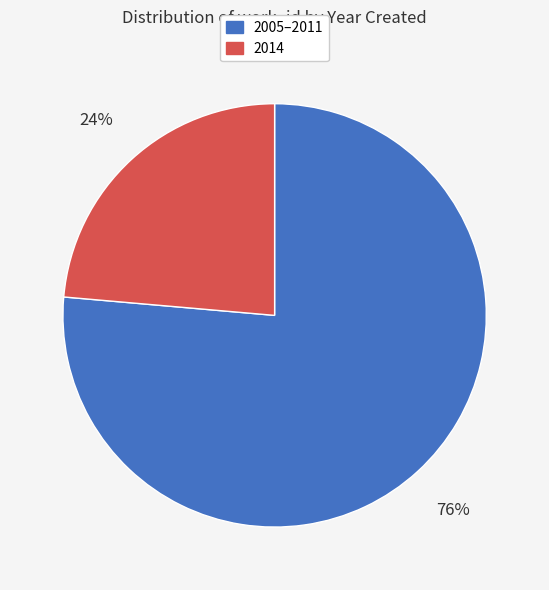

Between 2014 and 2005–2011, which is larger?

2005–2011